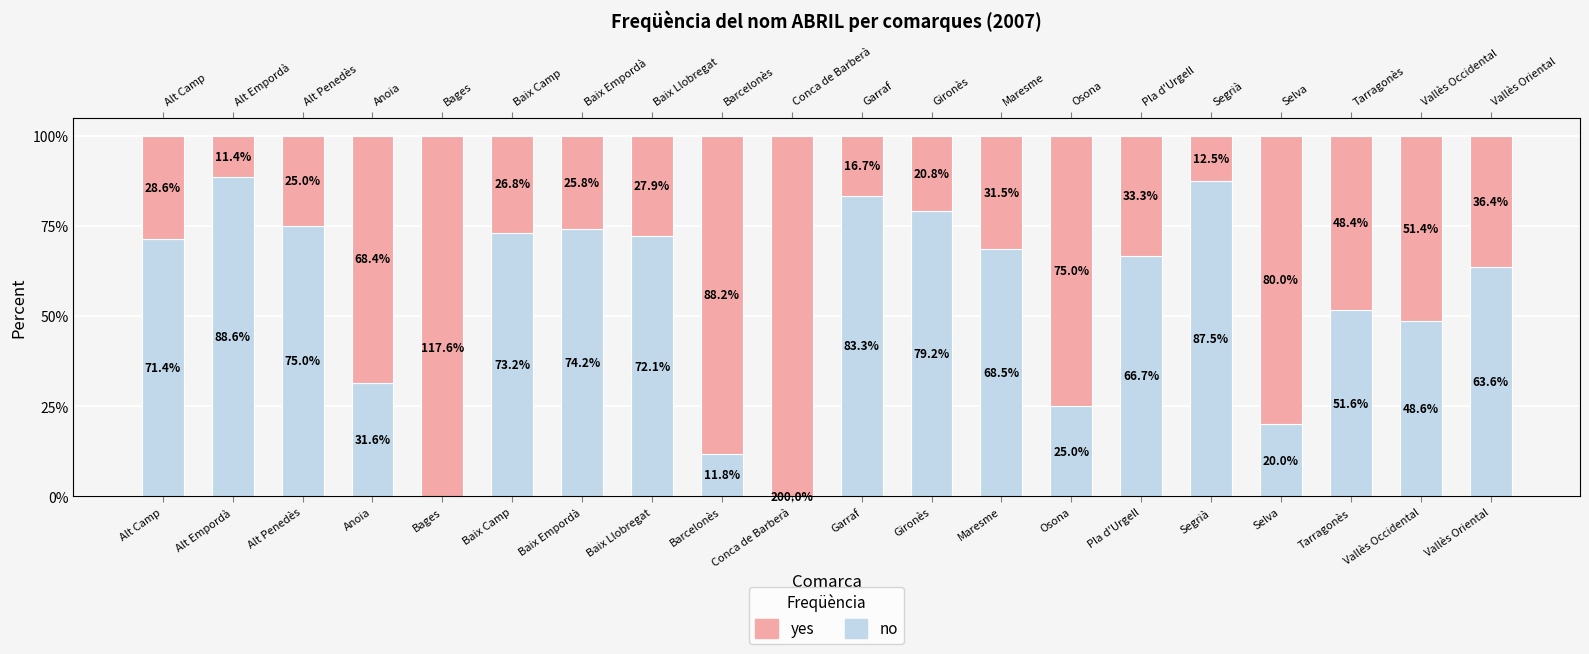

What is the difference between the highest and lowest values at Anoia?

36.8